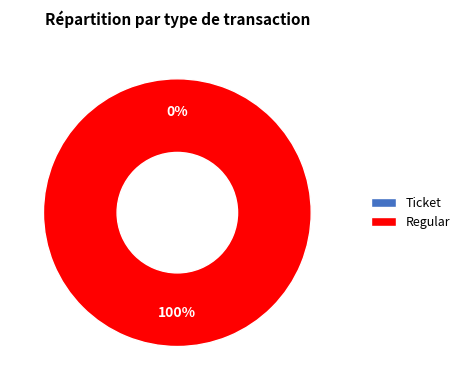

Does Ticket represent more than half of the total?

No